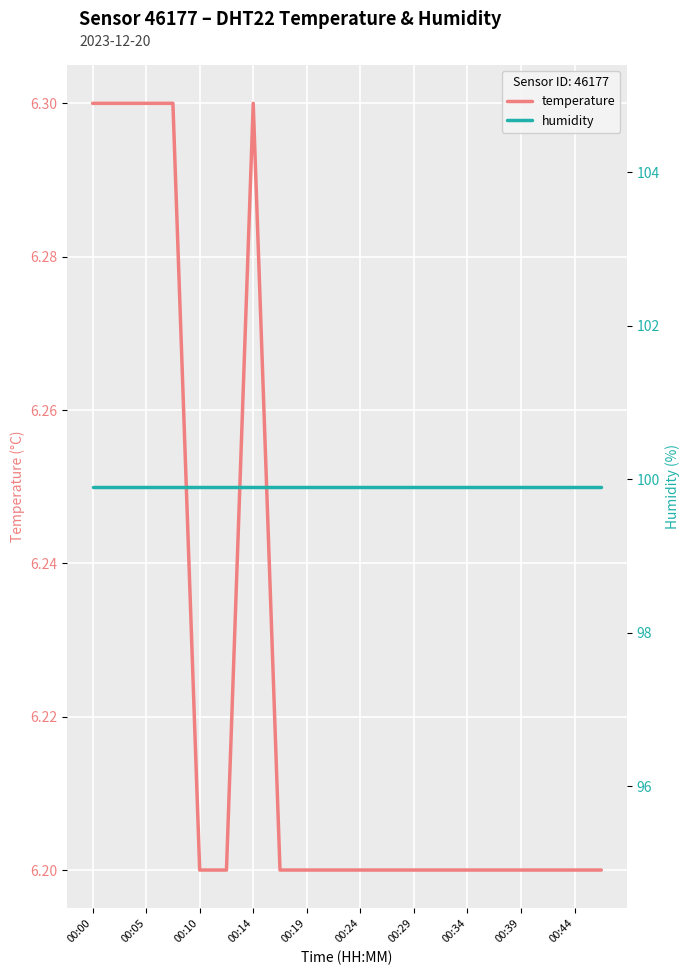

The temperature series shows 6.2 at 11. True or false?

True